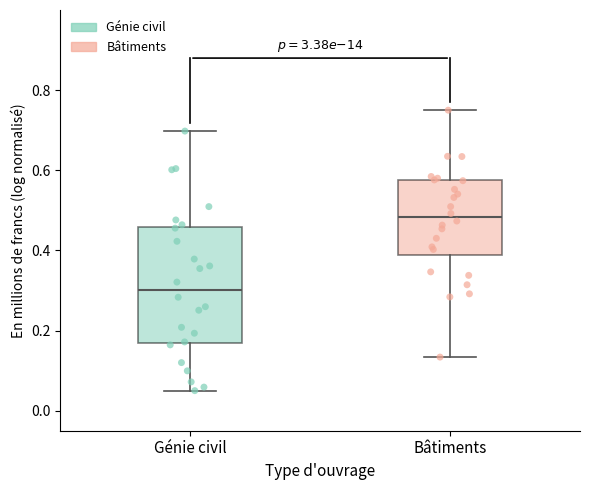

Which box's median line is the lowest?

Génie civil